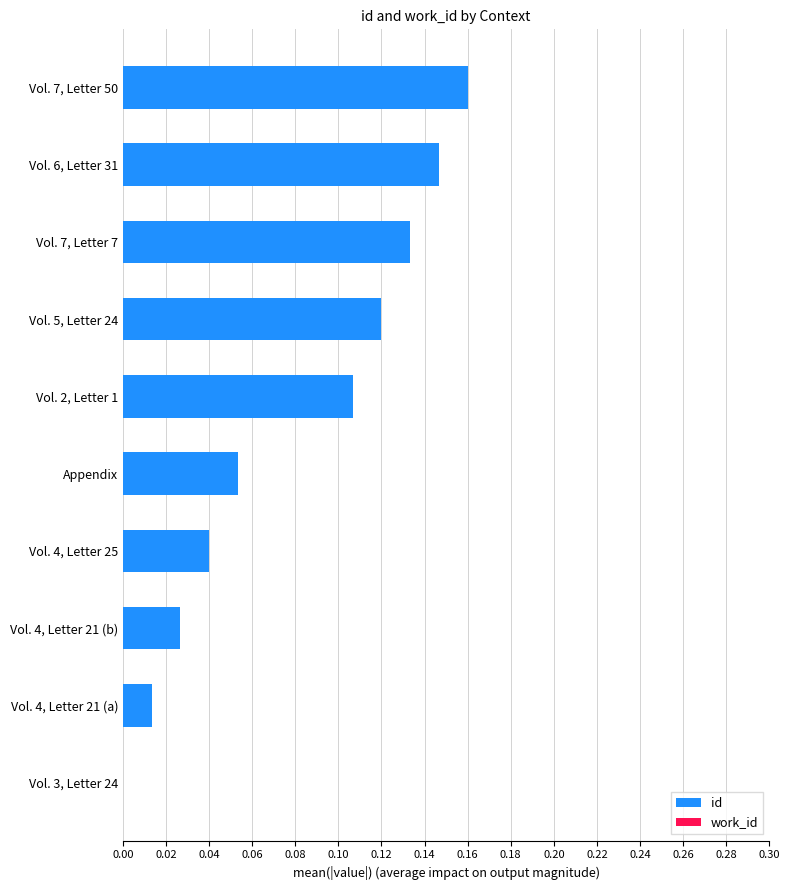

What is the change in value from Vol. 4, Letter 25 to Vol. 6, Letter 31?

+0.1